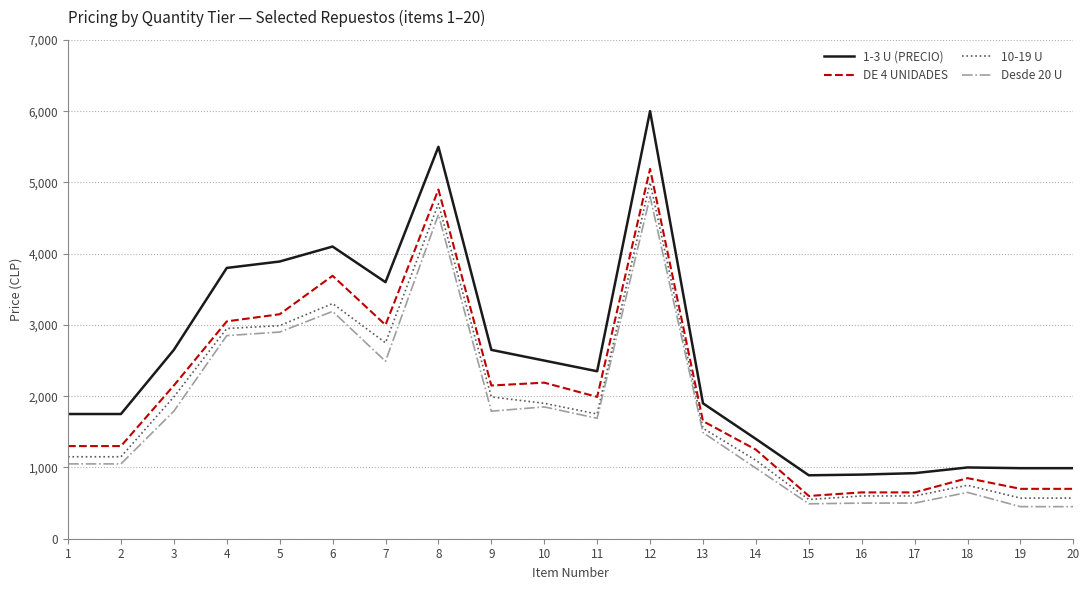

True or false: 1-3 U (PRECIO) and Desde 20 U intersect in this chart.

False